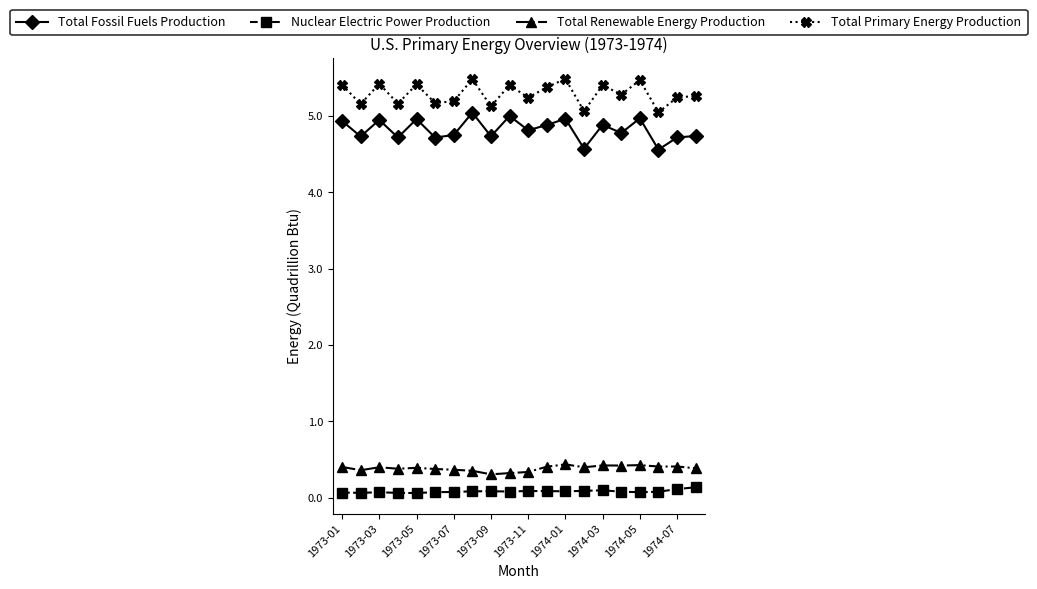

True or false: Nuclear Electric Power Production and Total Primary Energy Production intersect in this chart.

False